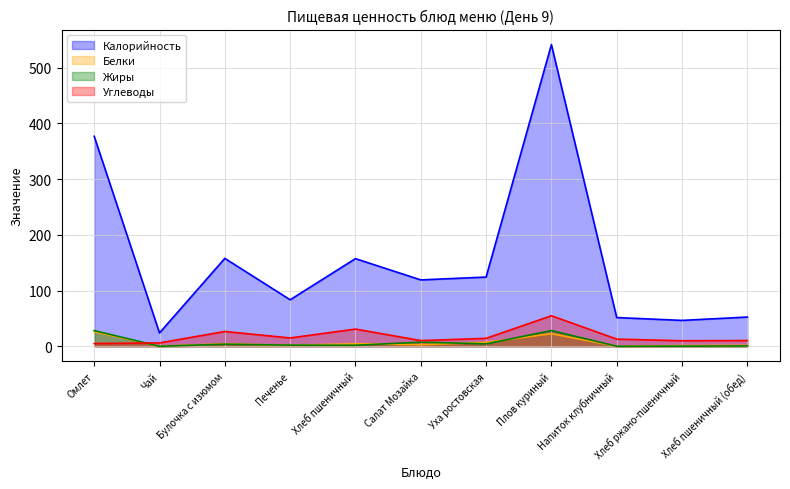

At which category is the sum across all series the highest?

Плов куриный